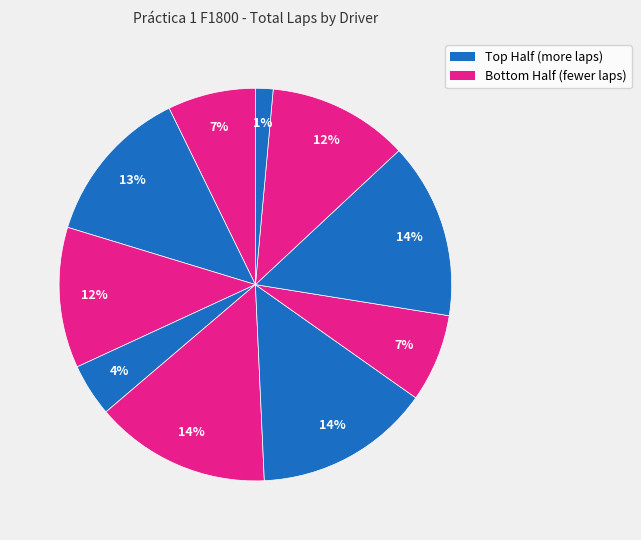

Rank the categories by value from lowest to highest.

Carlos Alfredo Correa, Alejandro Greiser, Moisés Sacal, Ramiro Villavicencio, Rafael Villazón, Daniel Duval, Eloy Sebastian, Daniel Escoto, Pablo Lorant, Mauricio Yglesias, Paco Pérez, Jorge Pérez, Diego A. Ruíz